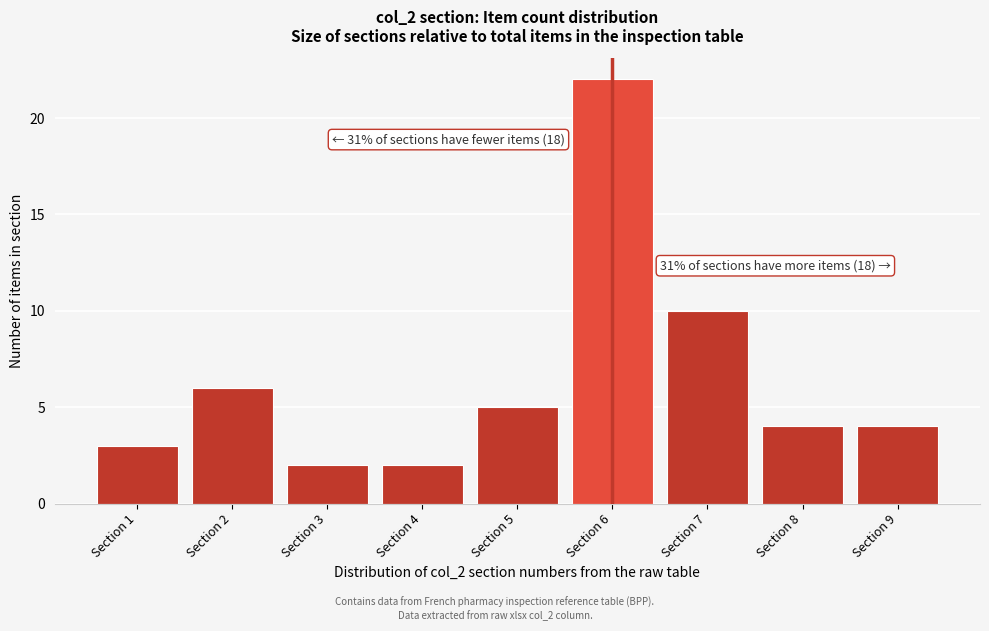

Reading right to left, transcribe all the data shown in this chart.

Section 9=4	Section 8=4	Section 7=10	Section 6=22	Section 5=5	Section 4=2	Section 3=2	Section 2=6	Section 1=3